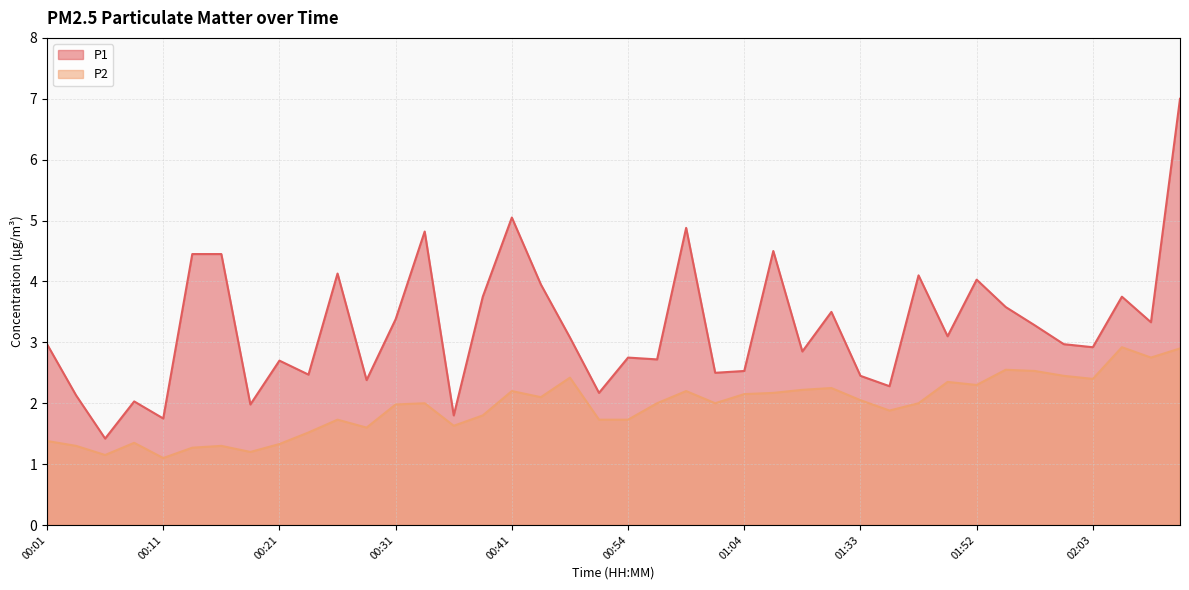

What is the average value of the P2 series?

1.9